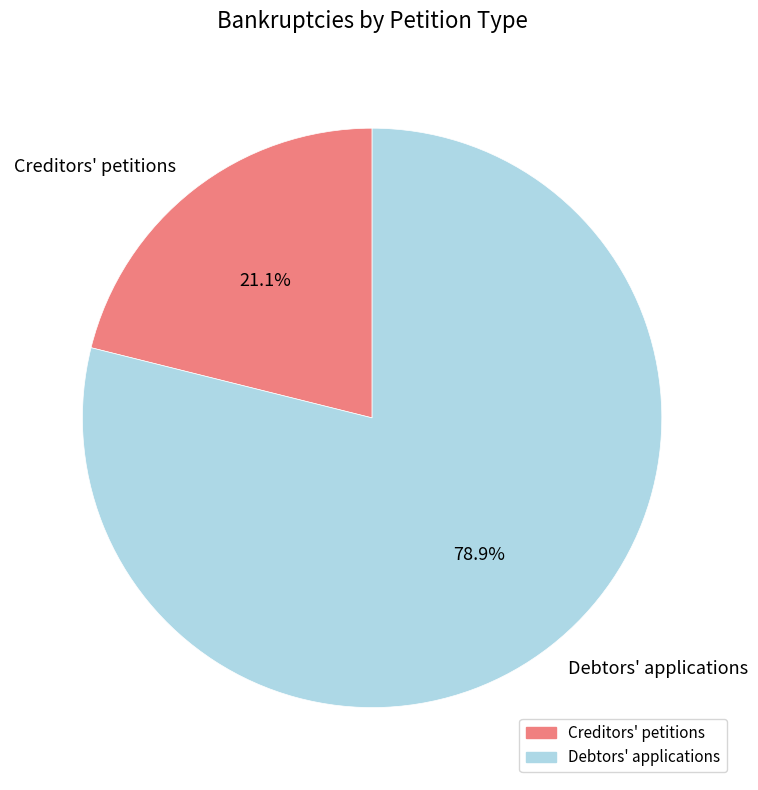

What percentage do Debtors' applications and Creditors' petitions together represent?

100.0%